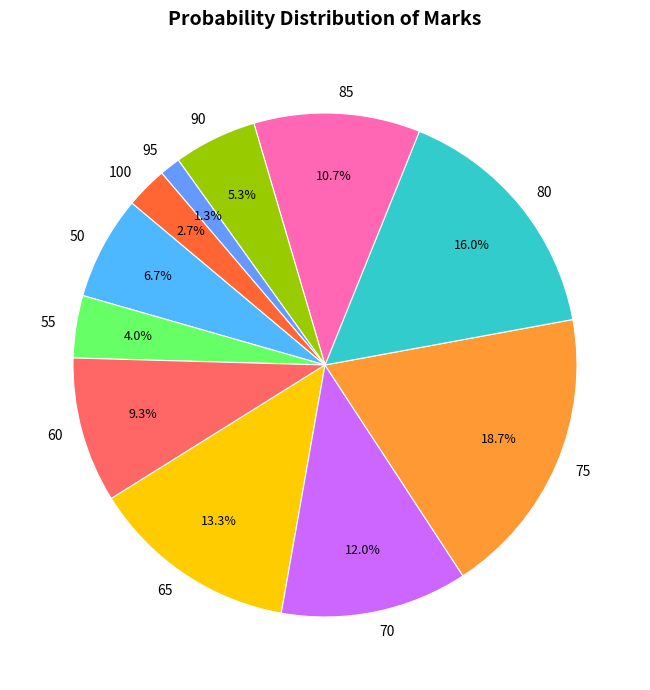

The 90 slice represents 5% of the pie. True or false?

True